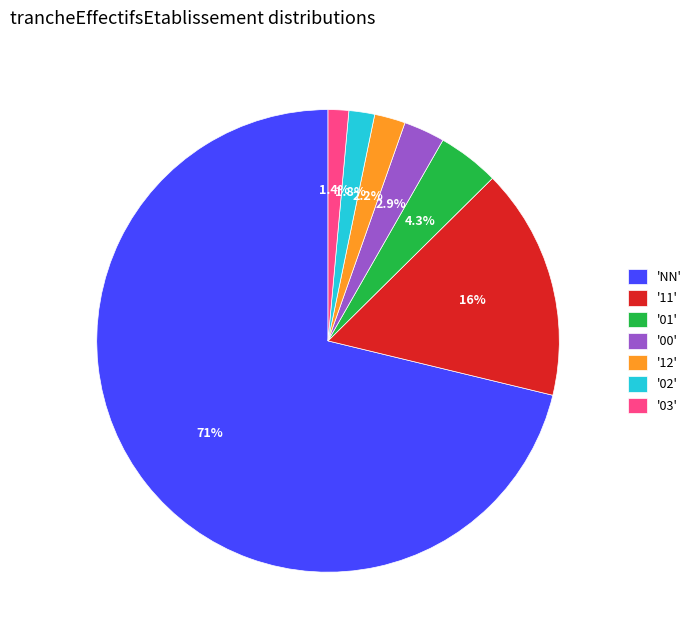

How many segments does this pie chart have?

7